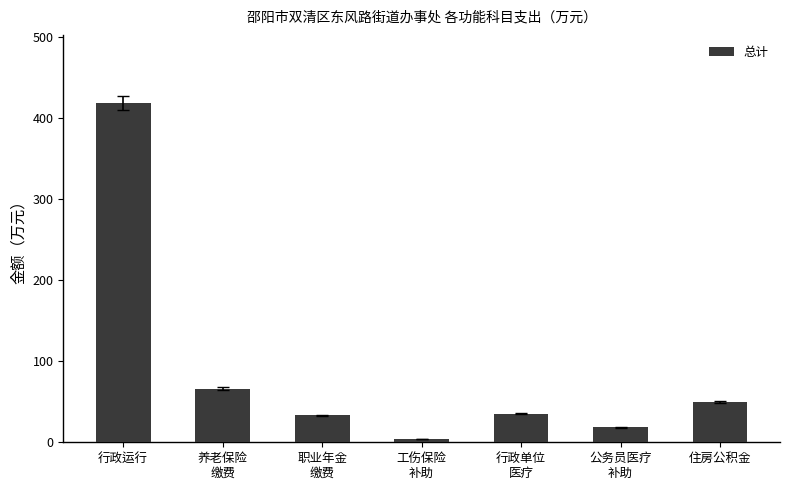

How many categories are shown in the chart?

7